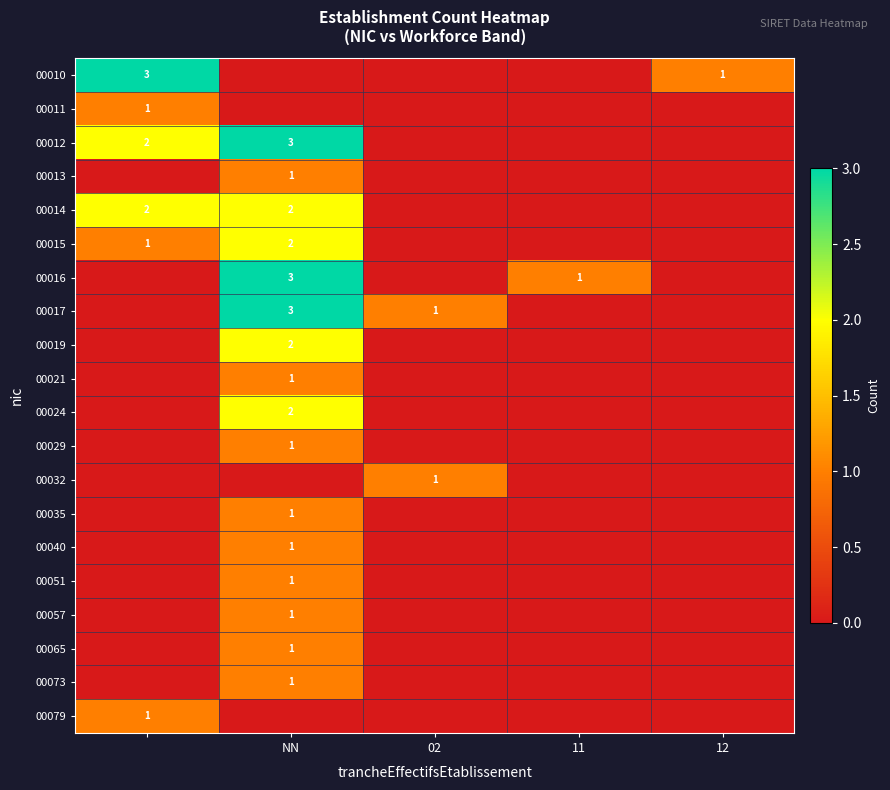

Is it true that 00016 equals 2 at 11?

False